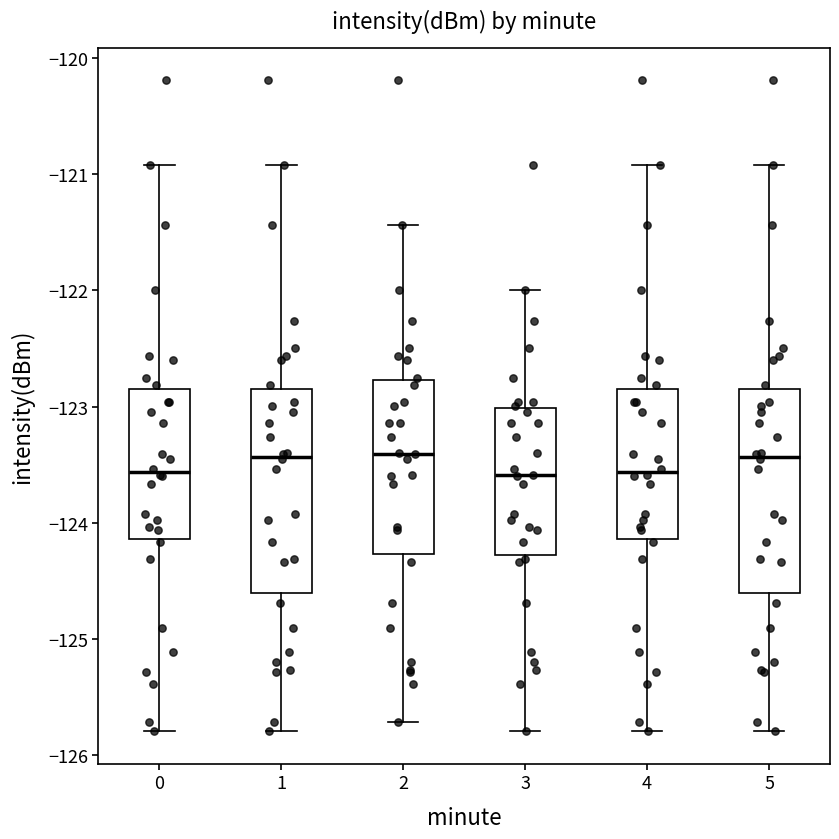

Where does the lower whisker of the box at x = 4 end on the y-axis? The values are not printed on the chart, so give them approximately, as read against the axis.

-125.8